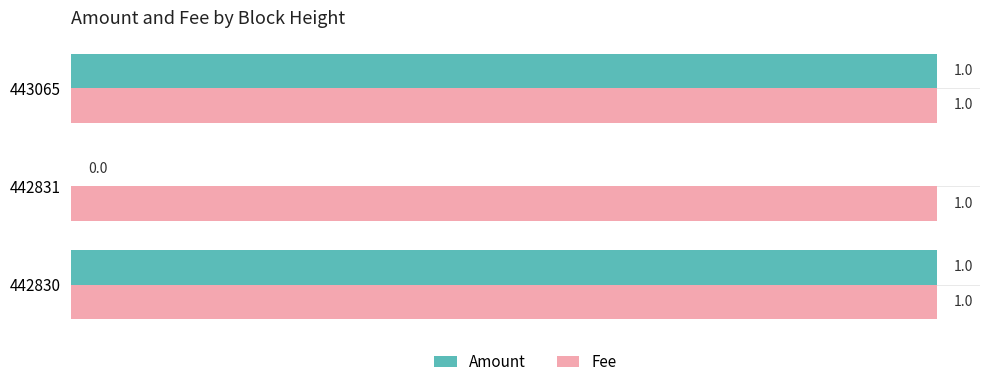

The Amount series shows 1 at 442831. True or false?

False